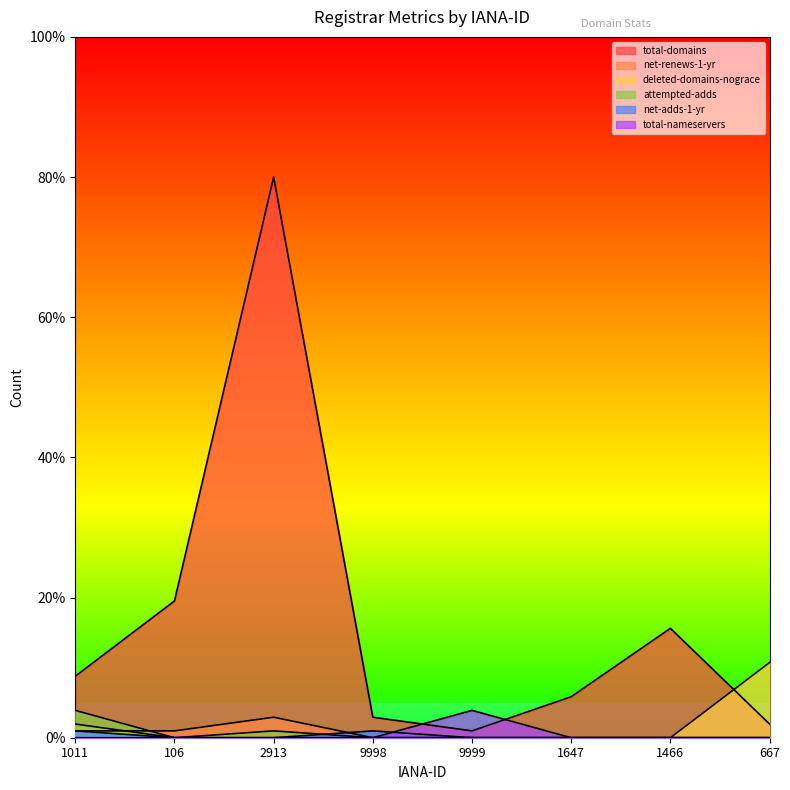

How many intersections are there between net-renews-1-yr and attempted-adds?

1